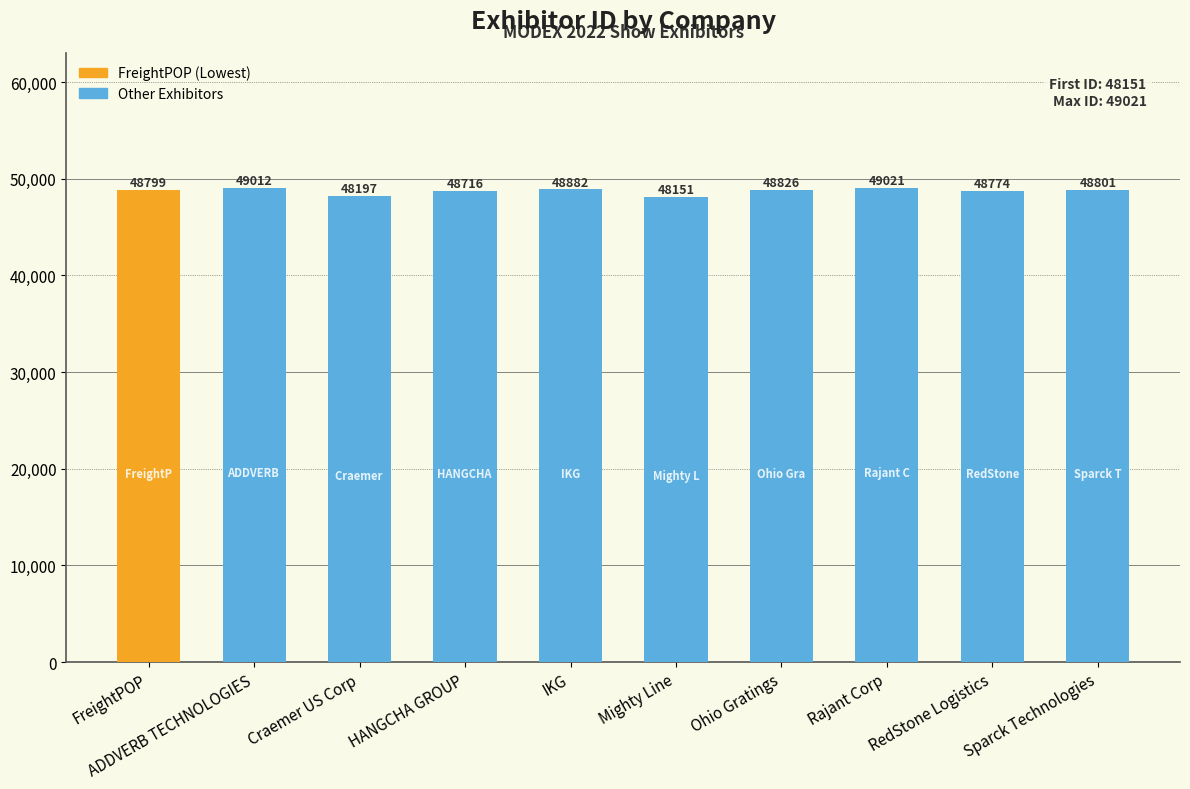

Between FreightPOP and HANGCHA GROUP, which is larger?

FreightPOP